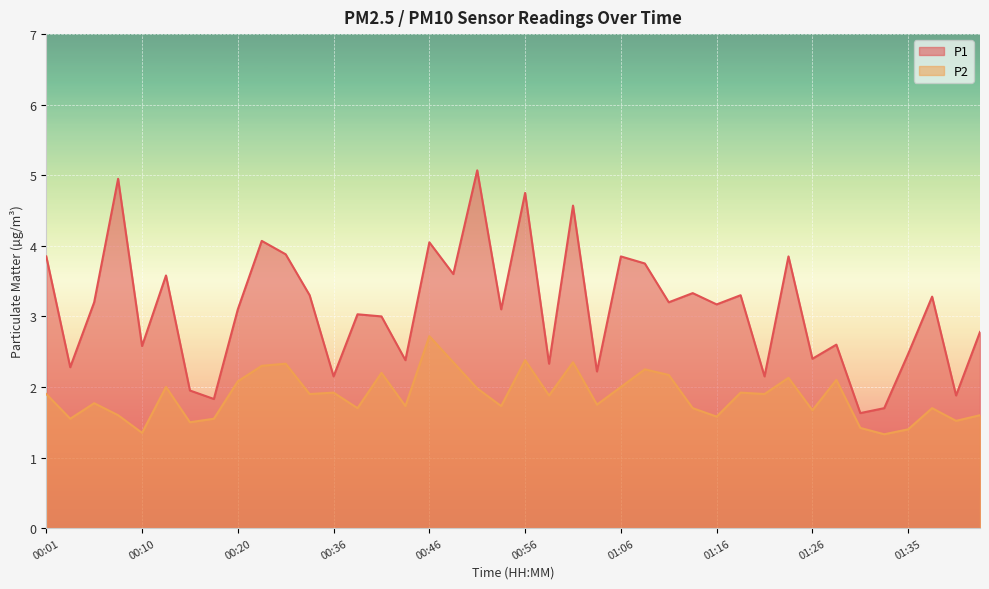

True or false: P1 has a value of 3.8 at 01:09.

True